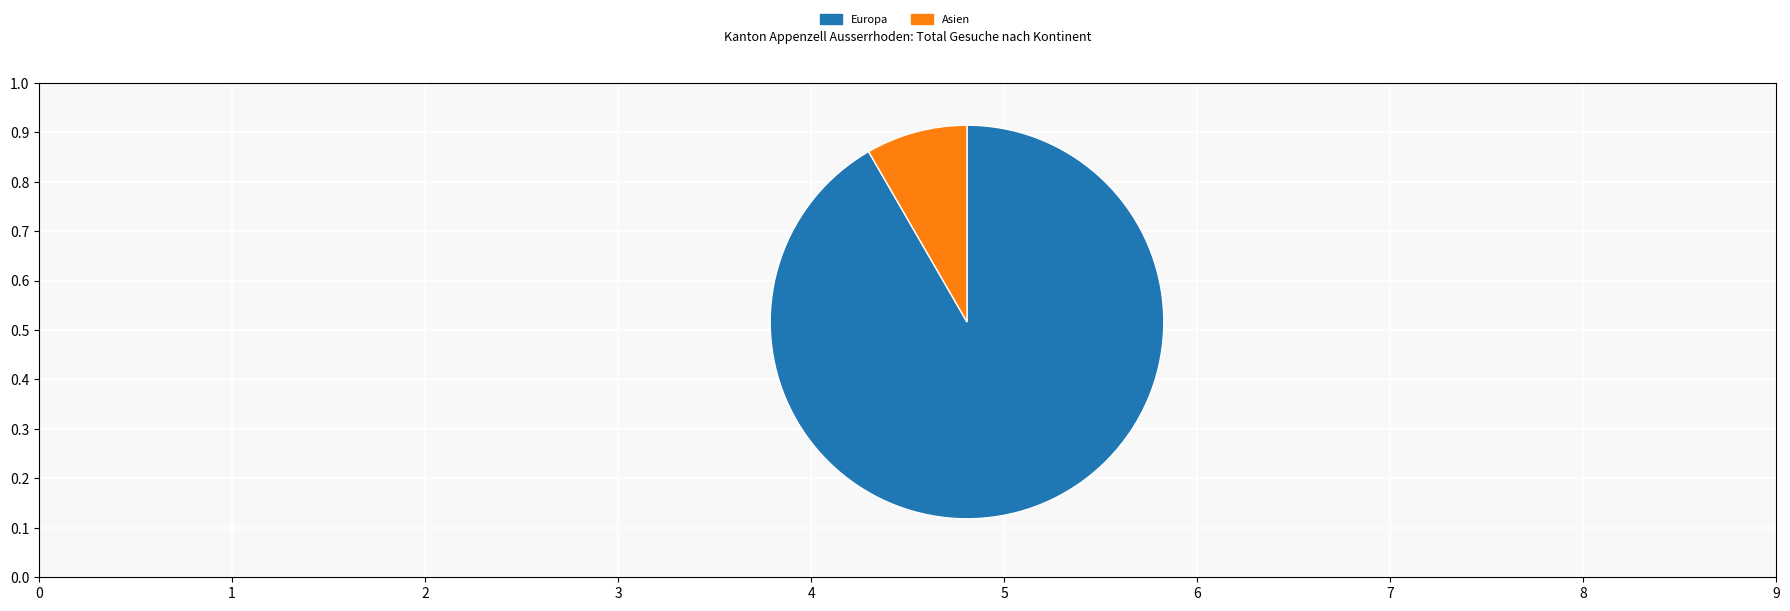

Rank the categories by value from highest to lowest.

Europa, Asien